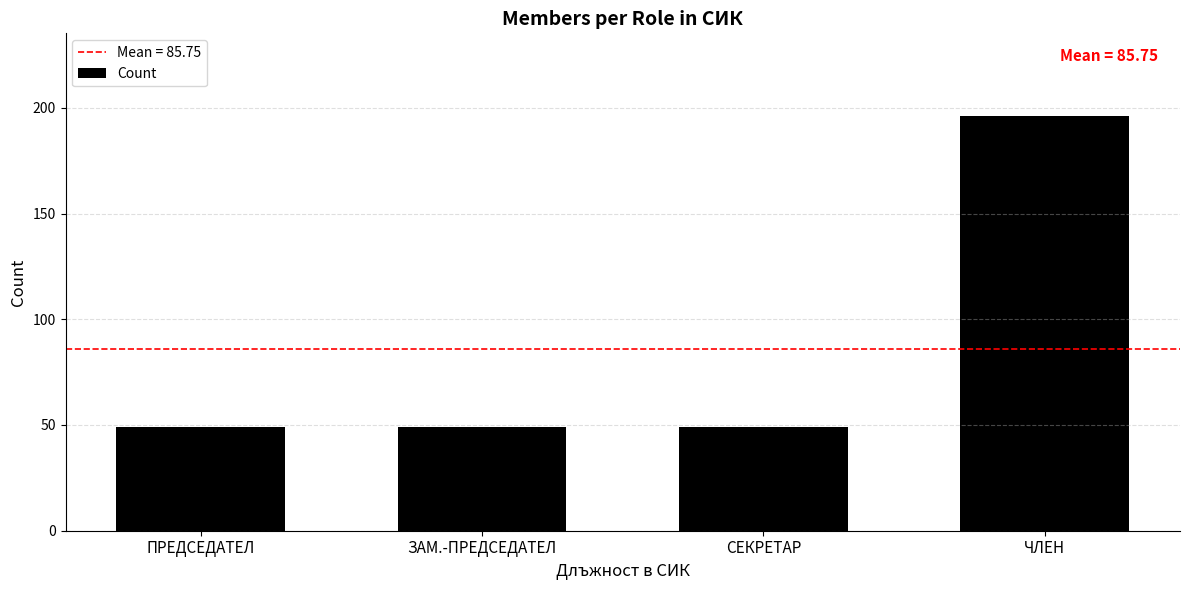

Reading right to left, what are all the values shown in this chart?

196	49	49	49